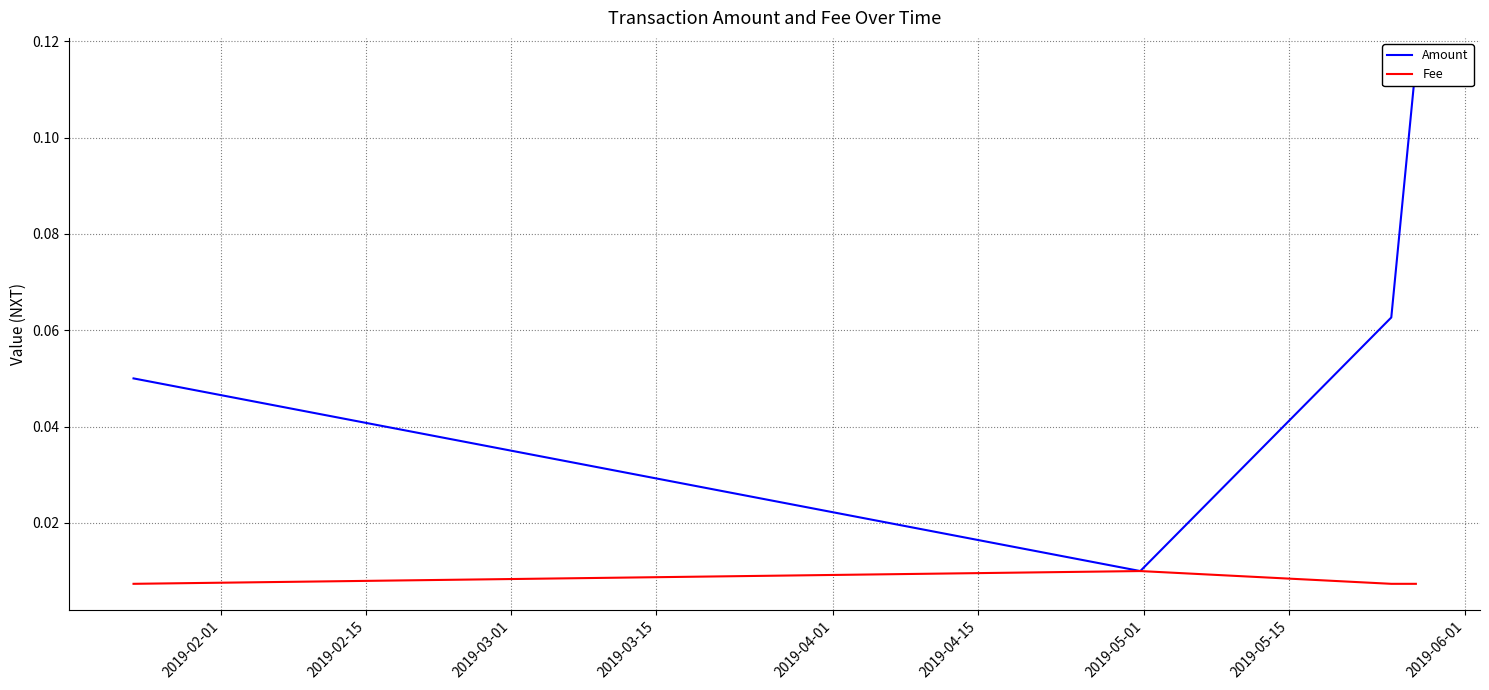

In Fee, how many points are higher than both neighbors (excluding endpoints)?

1